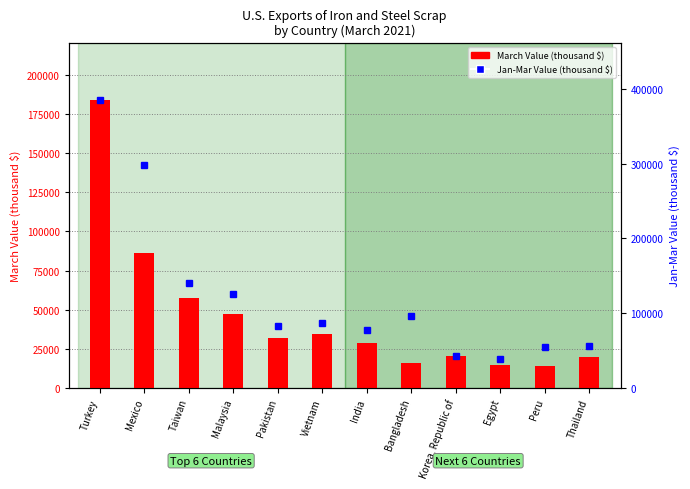

What is the difference between the maximum and minimum values in the March Value (thousand $) series?

170100